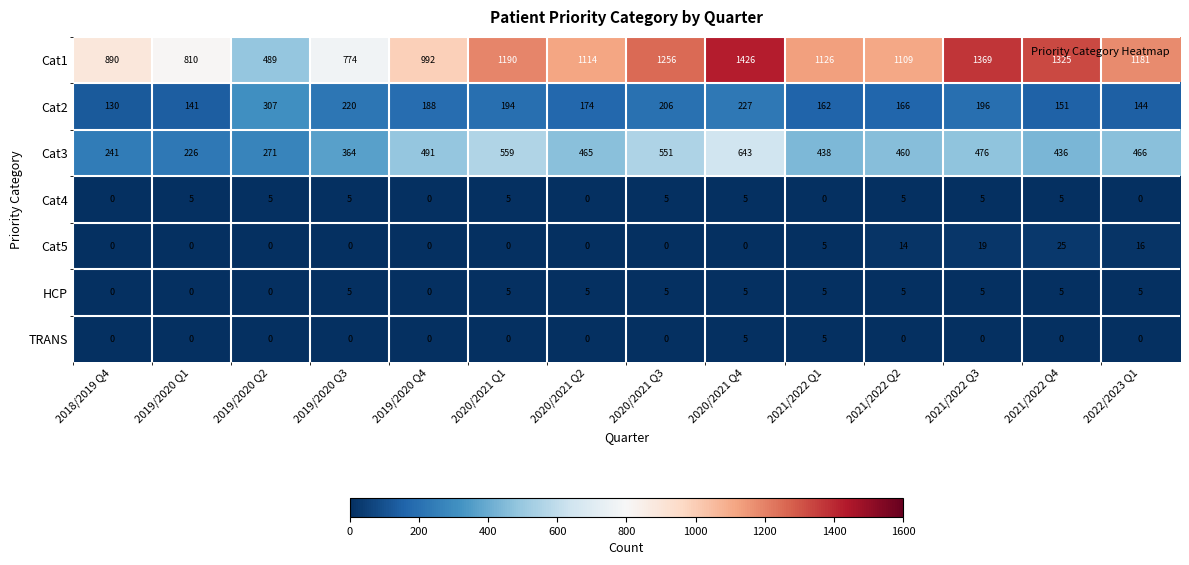

Which series has the largest total across all categories?

Cat1